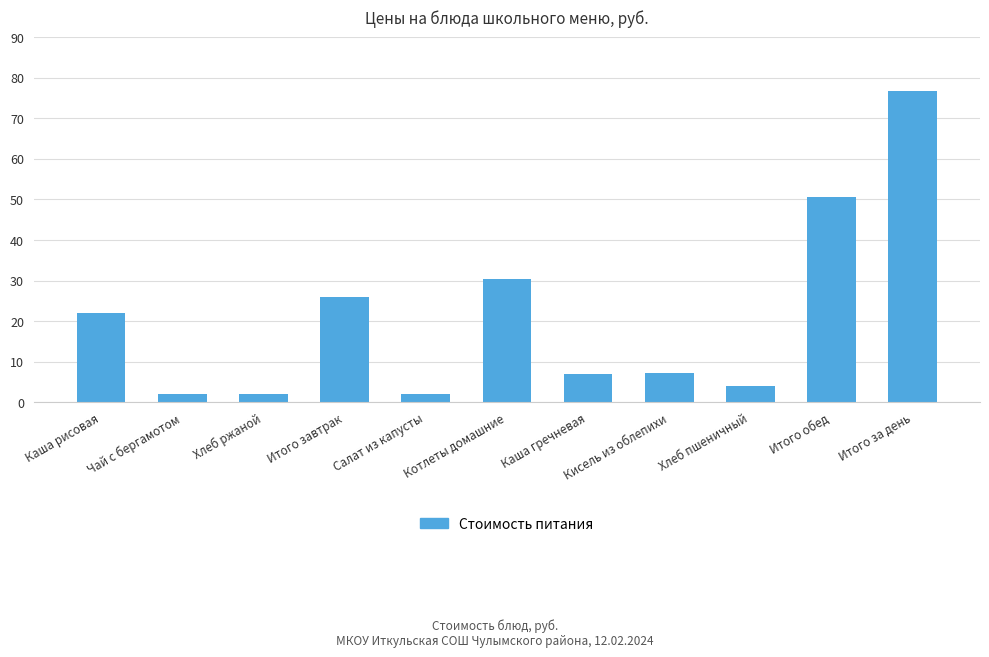

What is the difference between the maximum and minimum values?

74.7